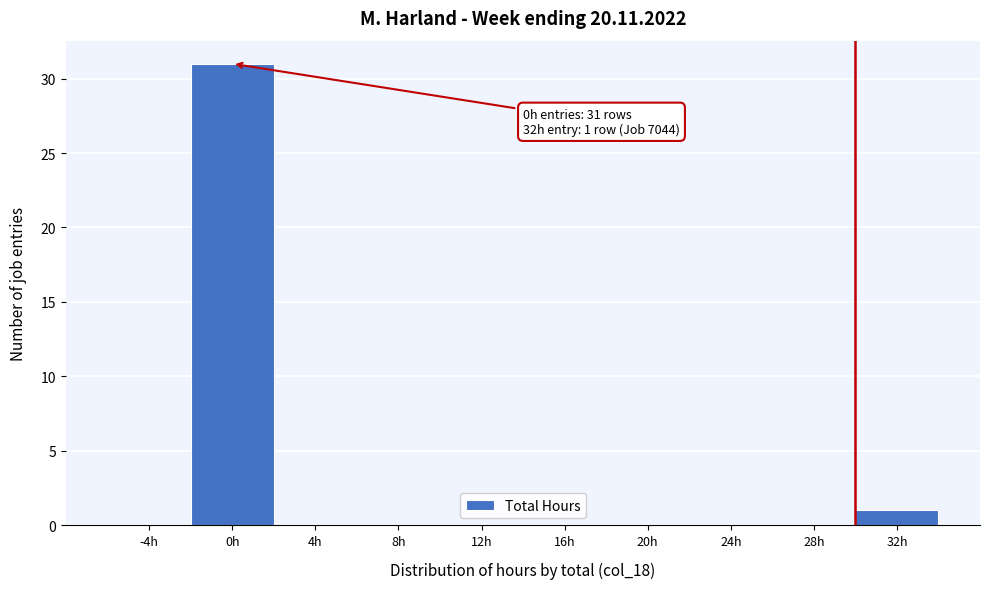

Reading right to left, what are all the values shown in this chart?

32h=1	28h=0	24h=0	20h=0	16h=0	12h=0	8h=0	4h=0	0h=31	-4h=0